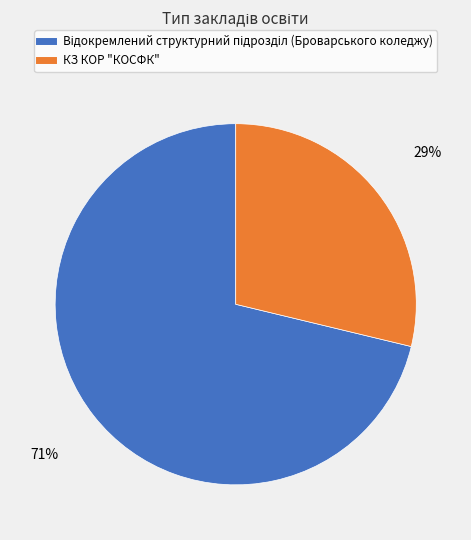

To the nearest percent, what is the average slice percentage?

50%